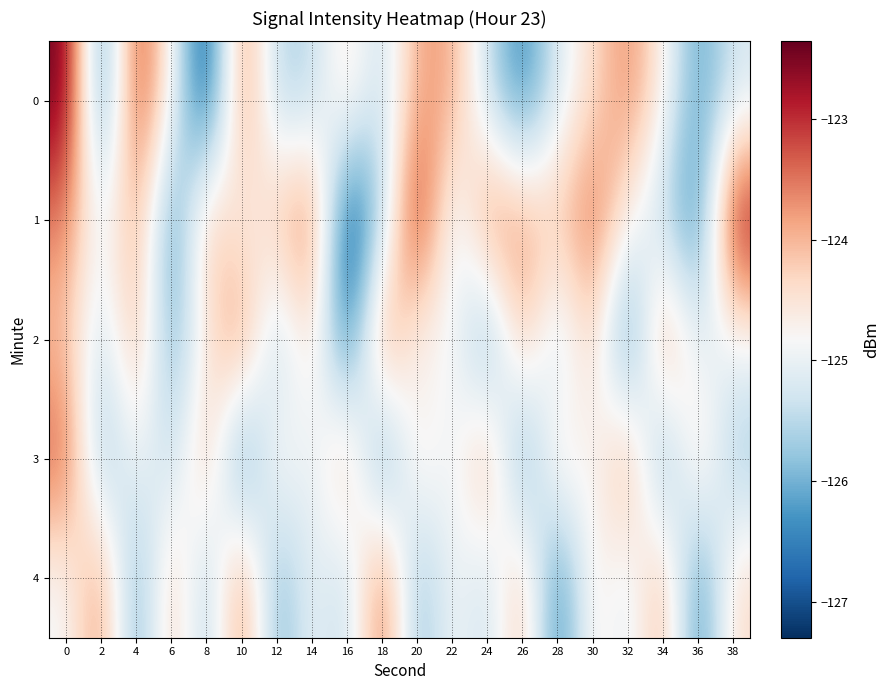

Between 10 and 6, which is larger?

10